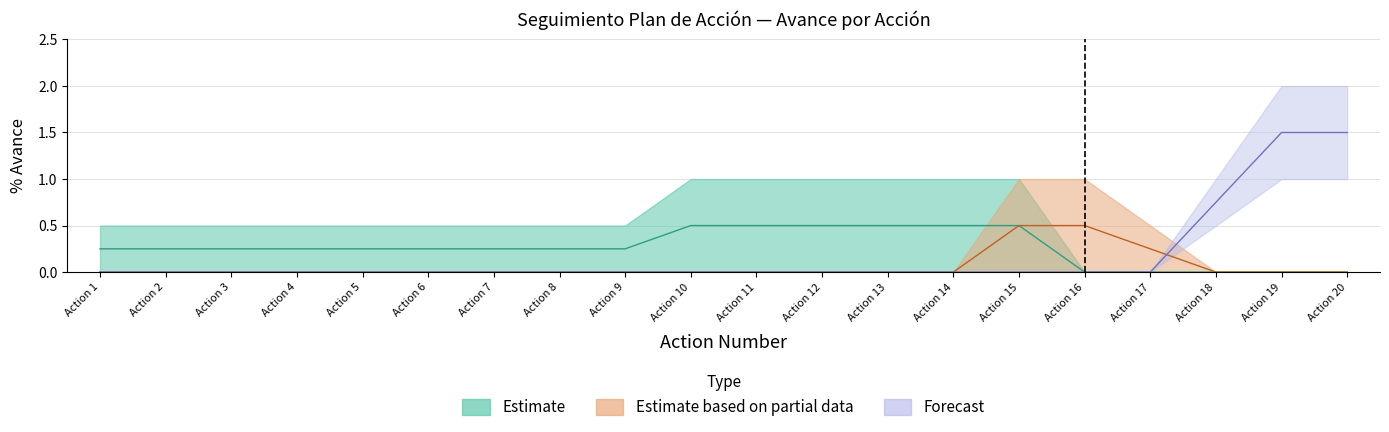

At Action 15, list the series in order from smallest to largest.

Forecast_low, Estimate_high, Partial_high